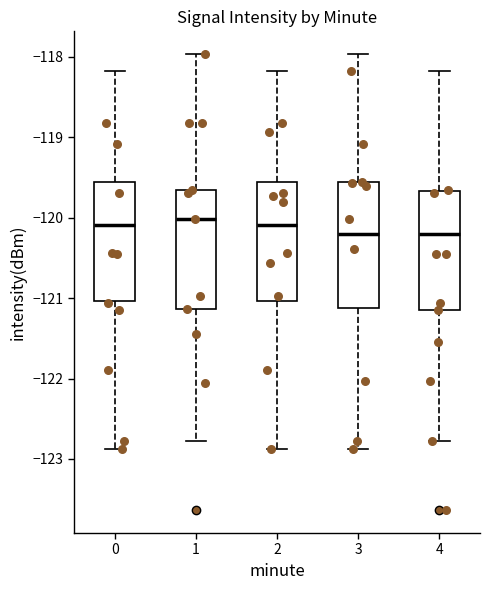

Reading left to right, transcribe this box plot: for each box, give where its median line is, the range the box spans, and where its two whiskers end, as read against the y-axis. The values are not printed on the chart, so give them approximately, as read against the axis.

0: median -120.1, box -121.0 to -119.6, whiskers -122.9 to -118.2
1: median -120.0, box -121.1 to -119.7, whiskers -122.8 to -118.0
2: median -120.1, box -121.0 to -119.6, whiskers -122.9 to -118.2
3: median -120.2, box -121.1 to -119.6, whiskers -122.9 to -118.0
4: median -120.2, box -121.1 to -119.7, whiskers -122.8 to -118.2